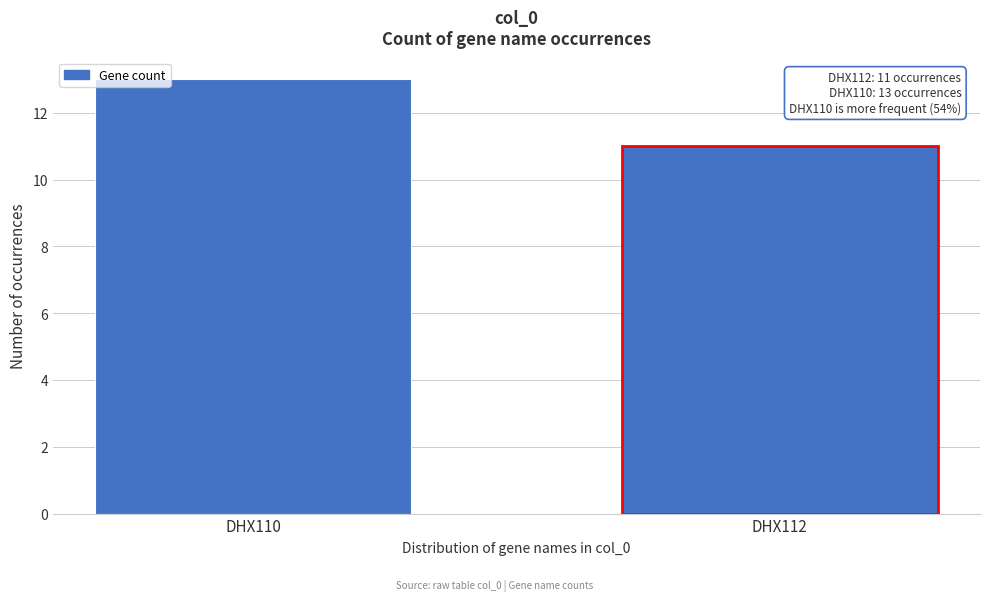

Reading left to right, transcribe all the data shown in this chart.

13	11